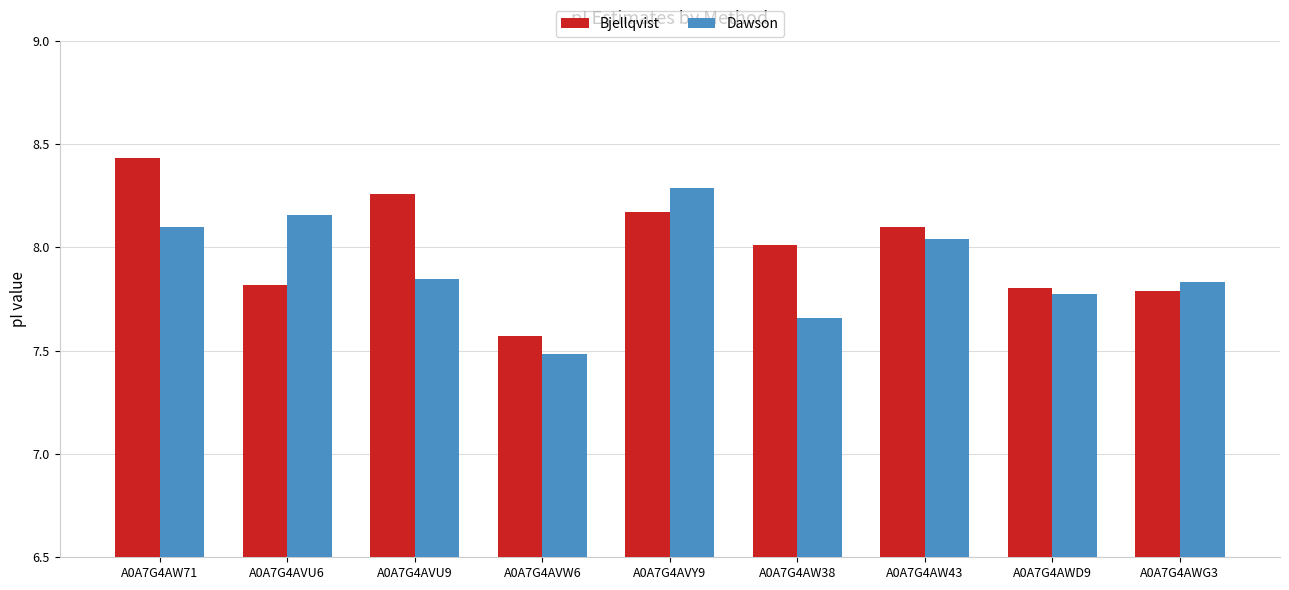

Read the Bjellqvist value at A0A7G4AW43.

8.1